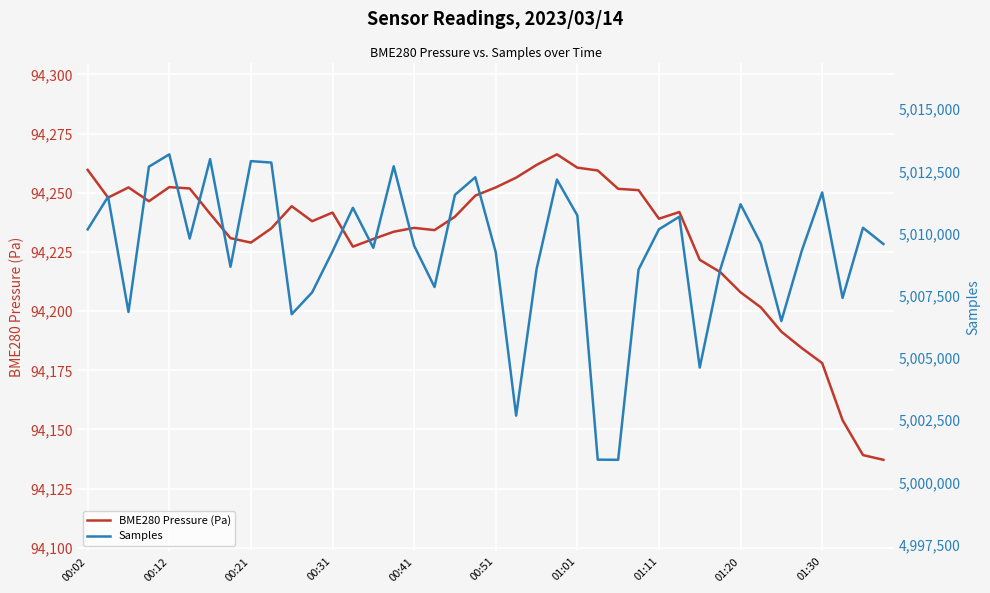

The value of BME280 Pressure (Pa) at 26 is 94251.7. True or false?

True